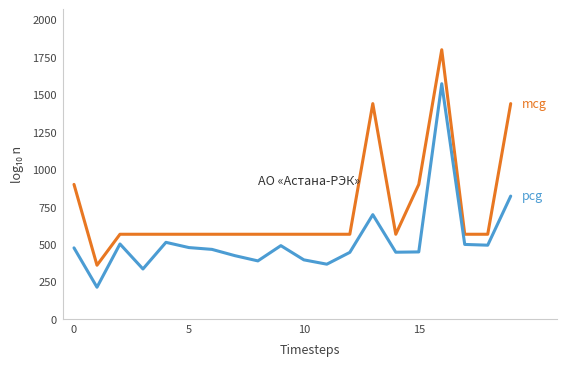

How many distinct data groups are displayed?

2